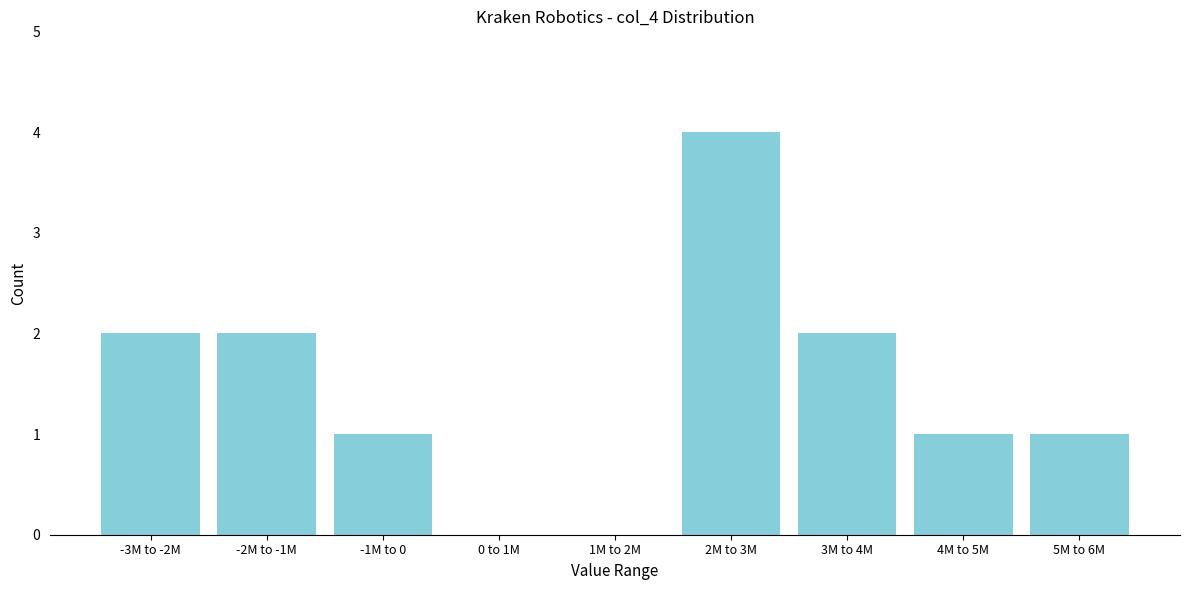

Reading left to right, transcribe all the data shown in this chart.

-3M to -2M=2	-2M to -1M=2	-1M to 0=1	0 to 1M=0	1M to 2M=0	2M to 3M=4	3M to 4M=2	4M to 5M=1	5M to 6M=1